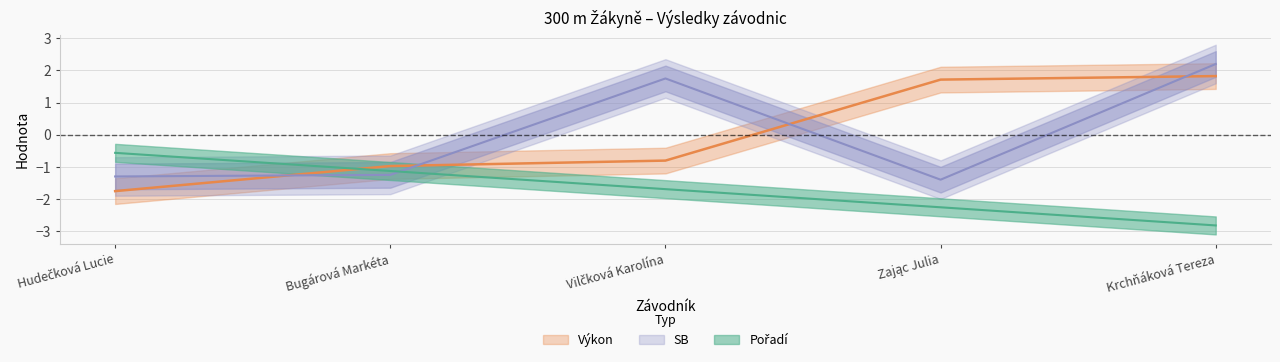

How many lines are shown in the chart?

3